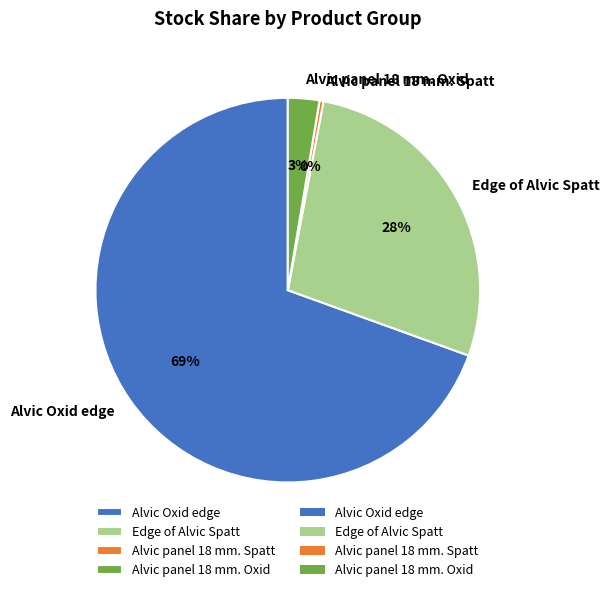

How many segments does this pie chart have?

4